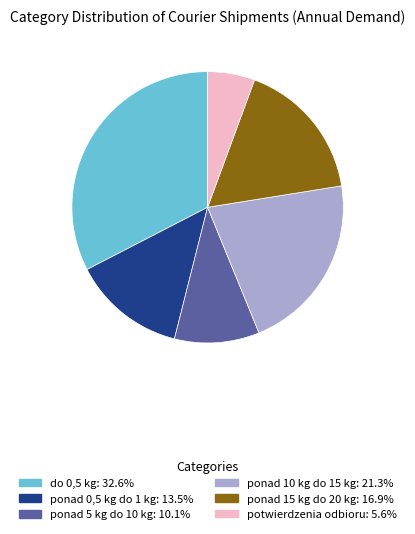

Does any single category account for the majority?

No